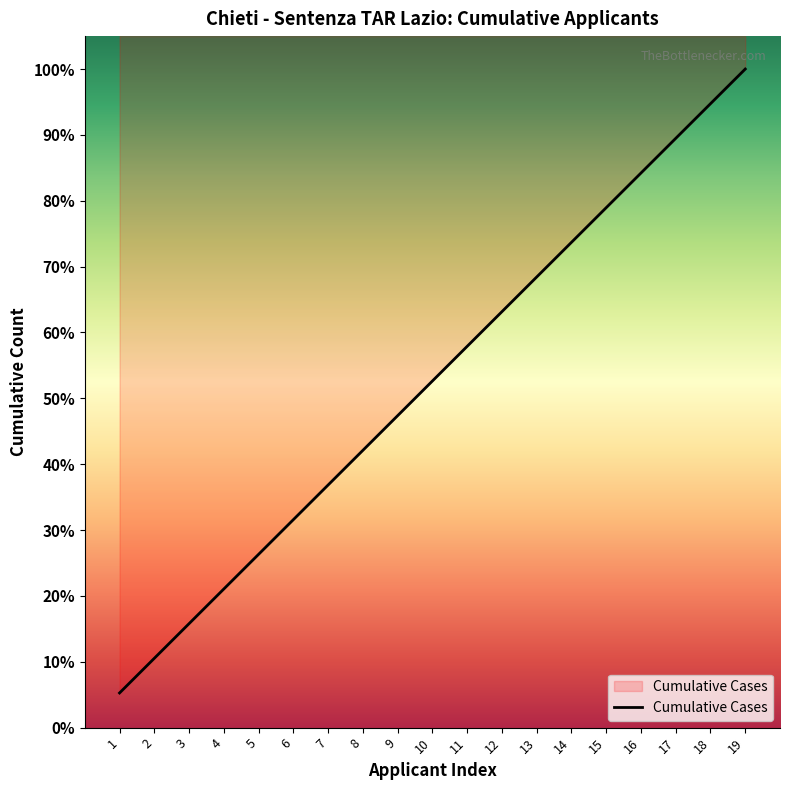

What is the value of the 6th point from the left?

31.6